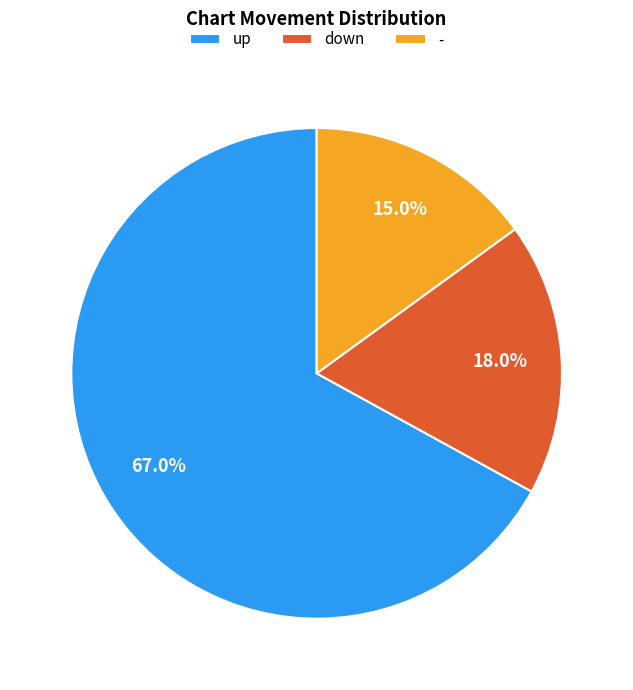

Does down represent more than half of the total?

No